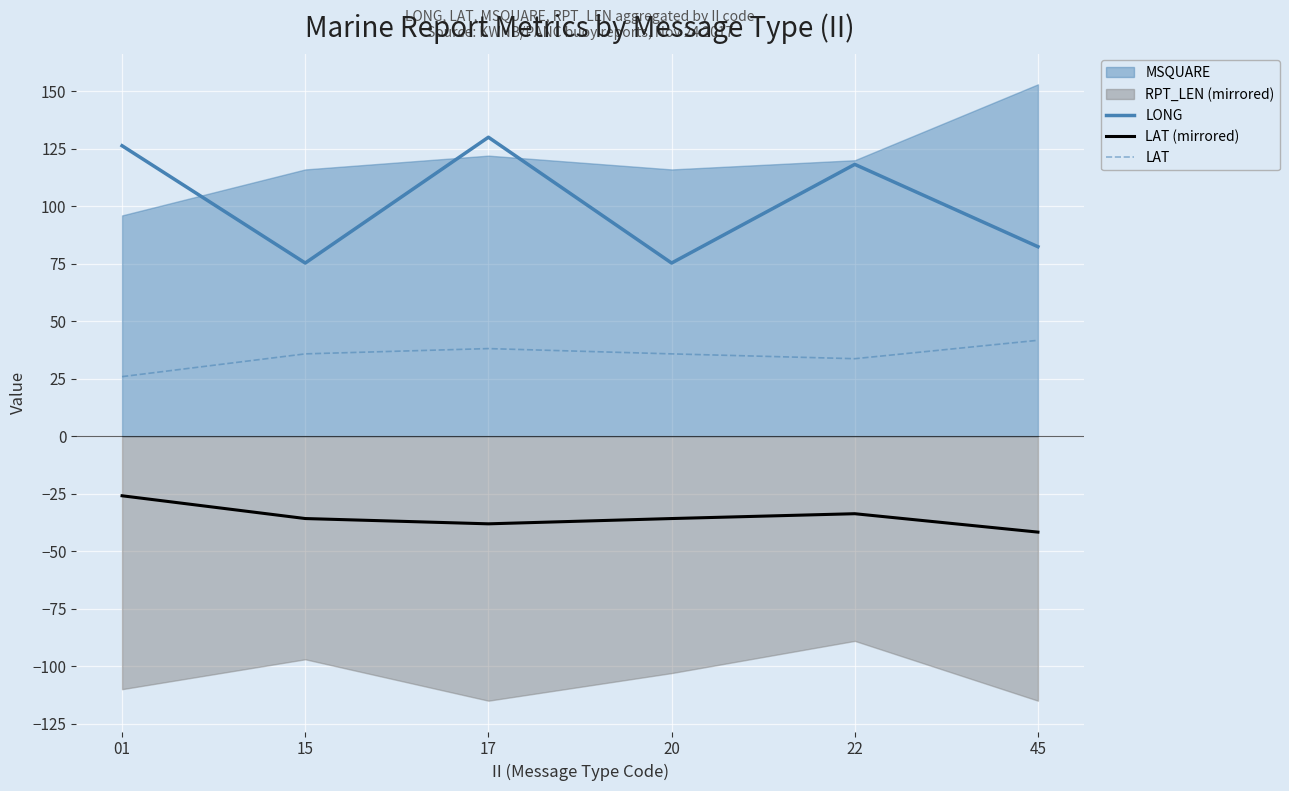

Where is LONG nearest to the value 102?

22